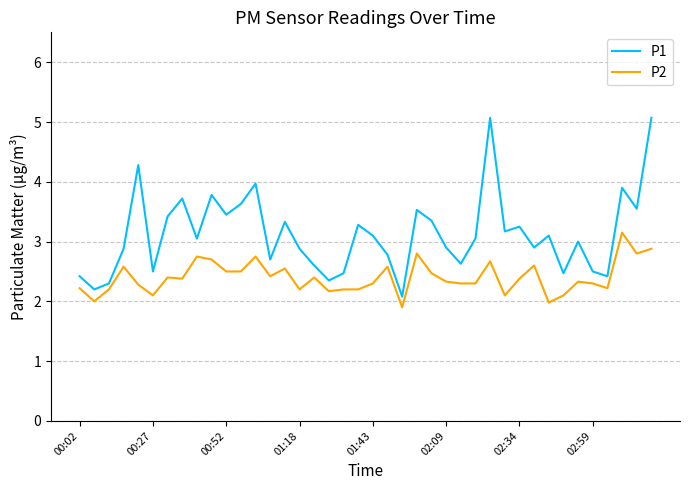

Rank the series by their average value, from highest to lowest.

P1, P2